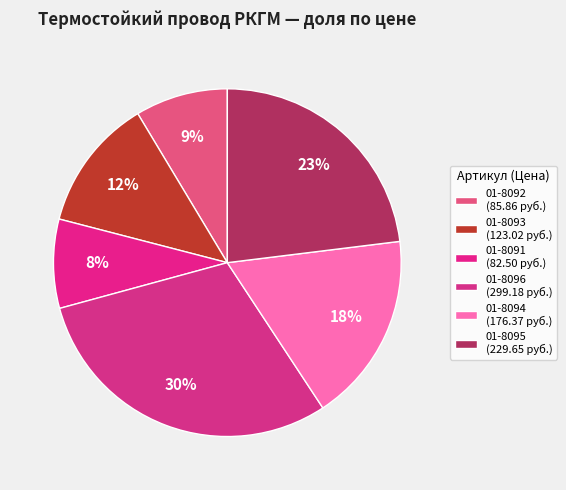

Which has a higher value, 01-8091 or 01-8094?

01-8094